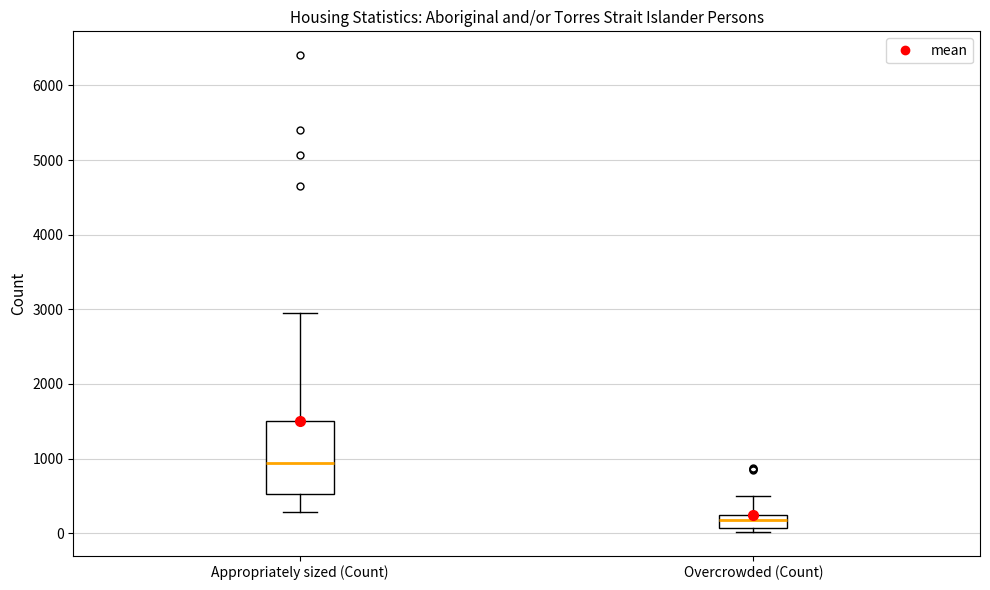

Where does the upper whisker of the box for Overcrowded (Count) end on the y-axis? The values are not printed on the chart, so give them approximately, as read against the axis.

500